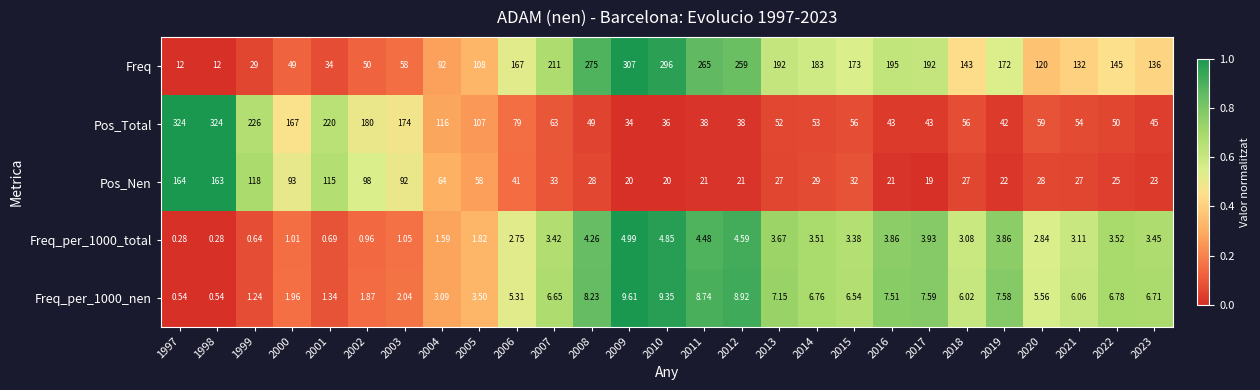

At how many categories does at least one series exceed 0?

27